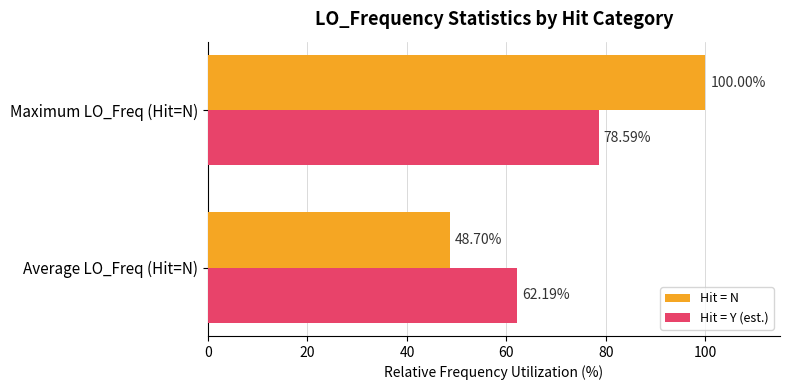

Which label corresponds to the largest value in the chart?

Maximum LO_Freq (Hit=N)